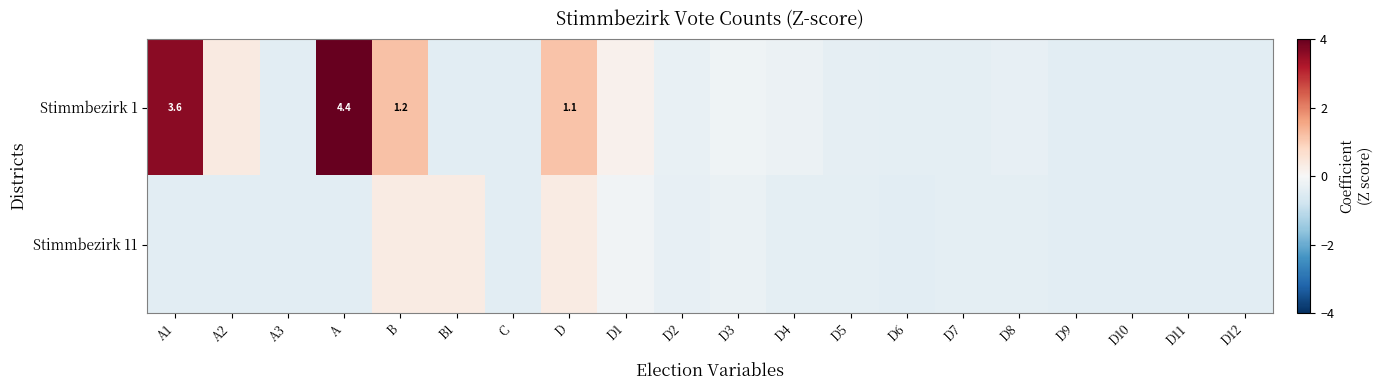

At which category is the sum across all series the highest?

A